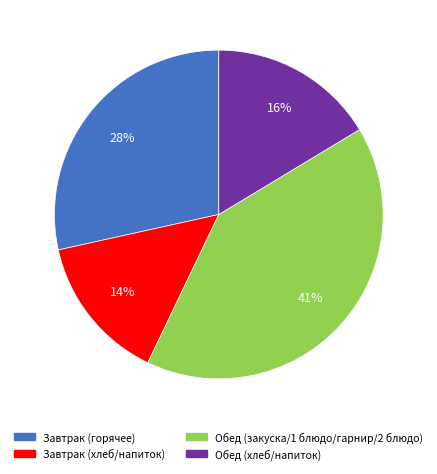

How many slices are in this pie chart?

4